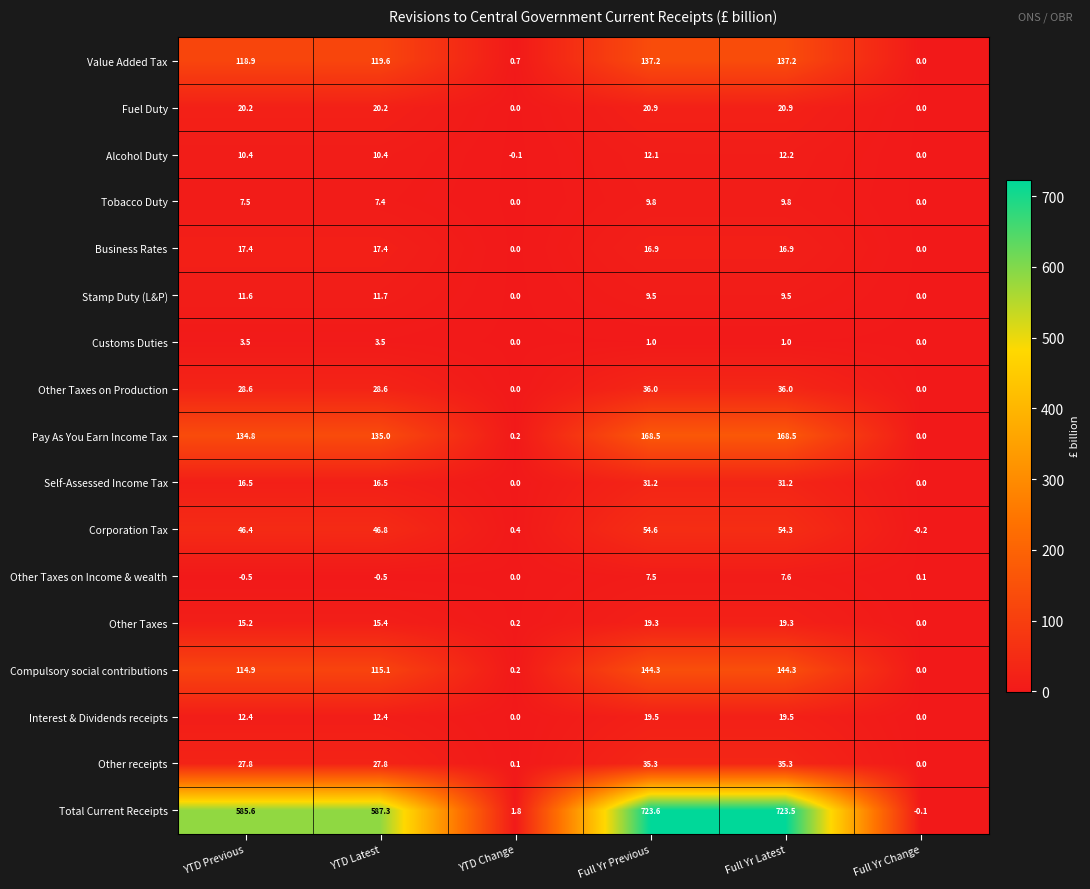

What is the difference between the maximum and minimum values in the Self-Assessed Income Tax series?

31.2